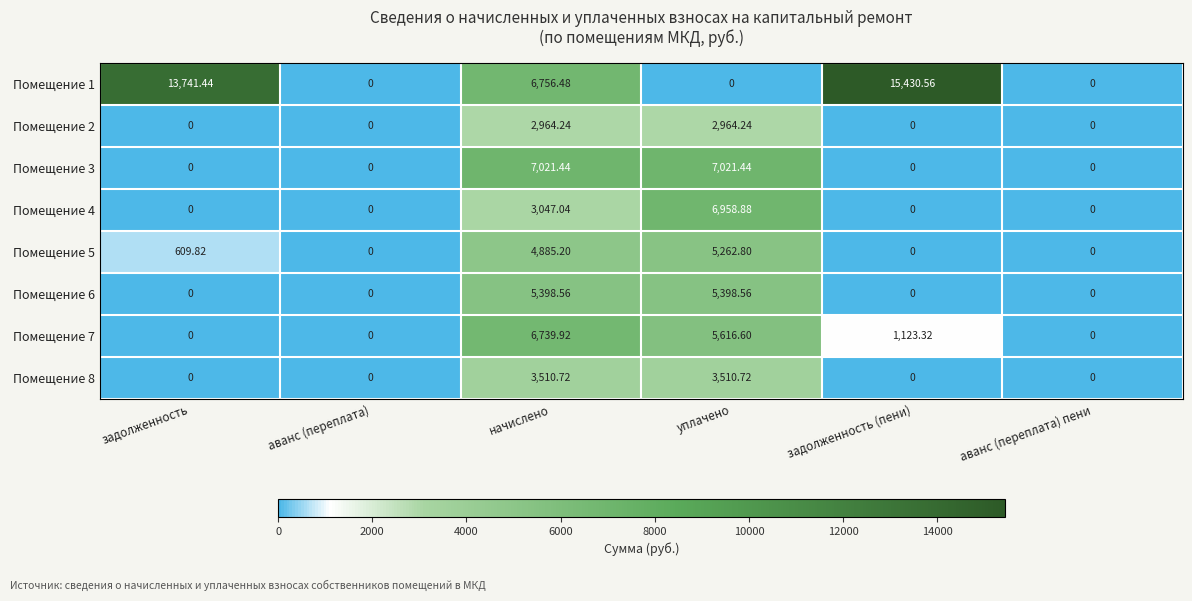

Which label corresponds to the largest value in the chart?

задолженность (пени)